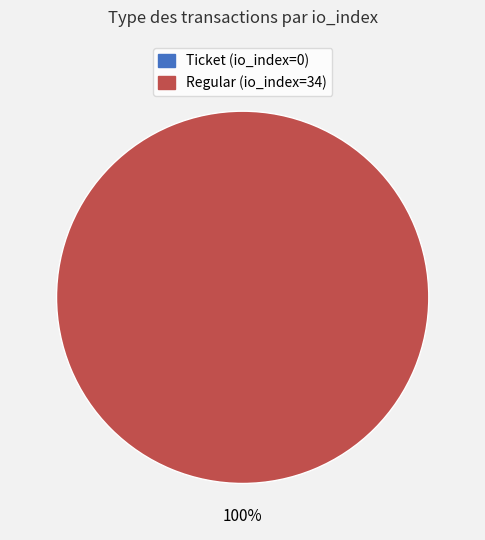

How many slices are in this pie chart?

2